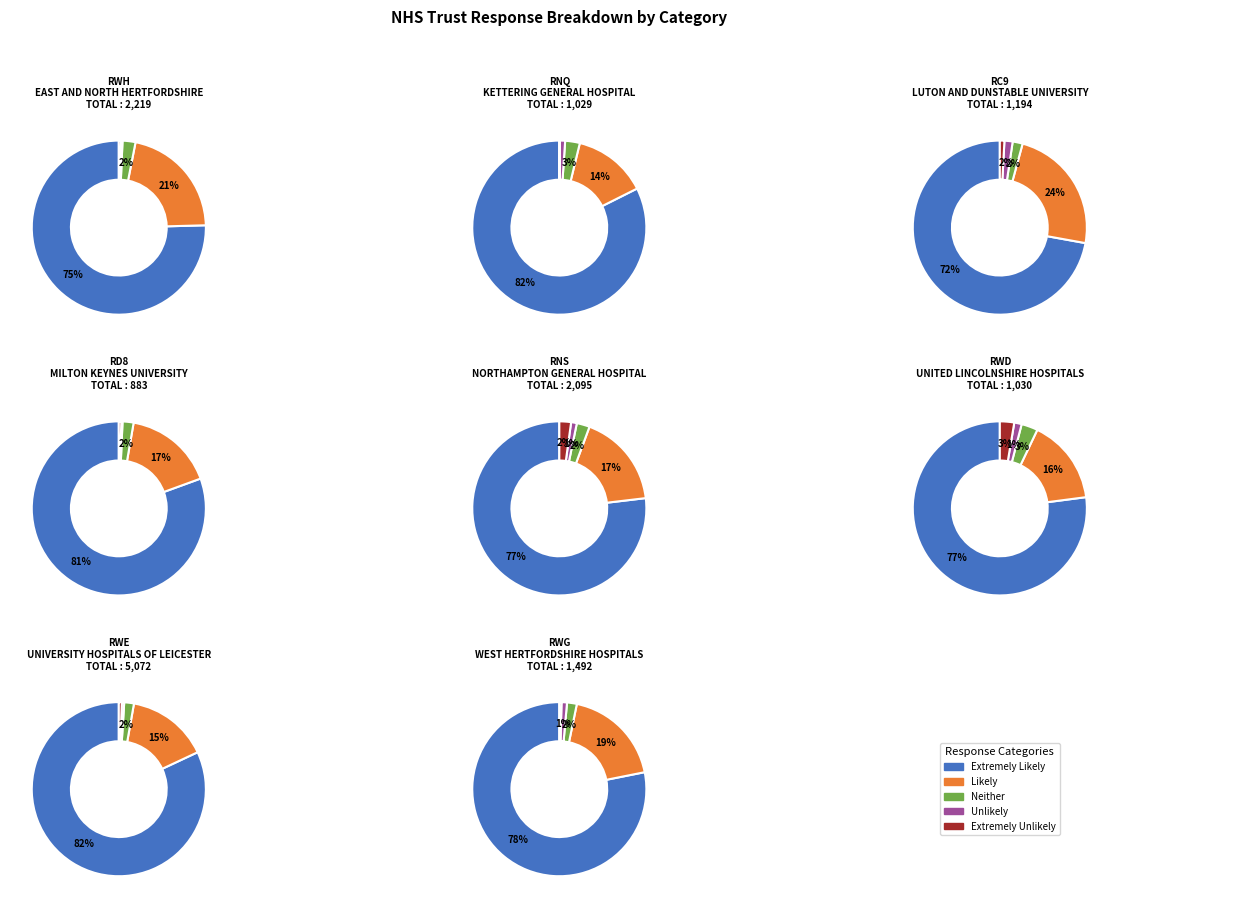

What is the largest slice in the pie chart?

RWE